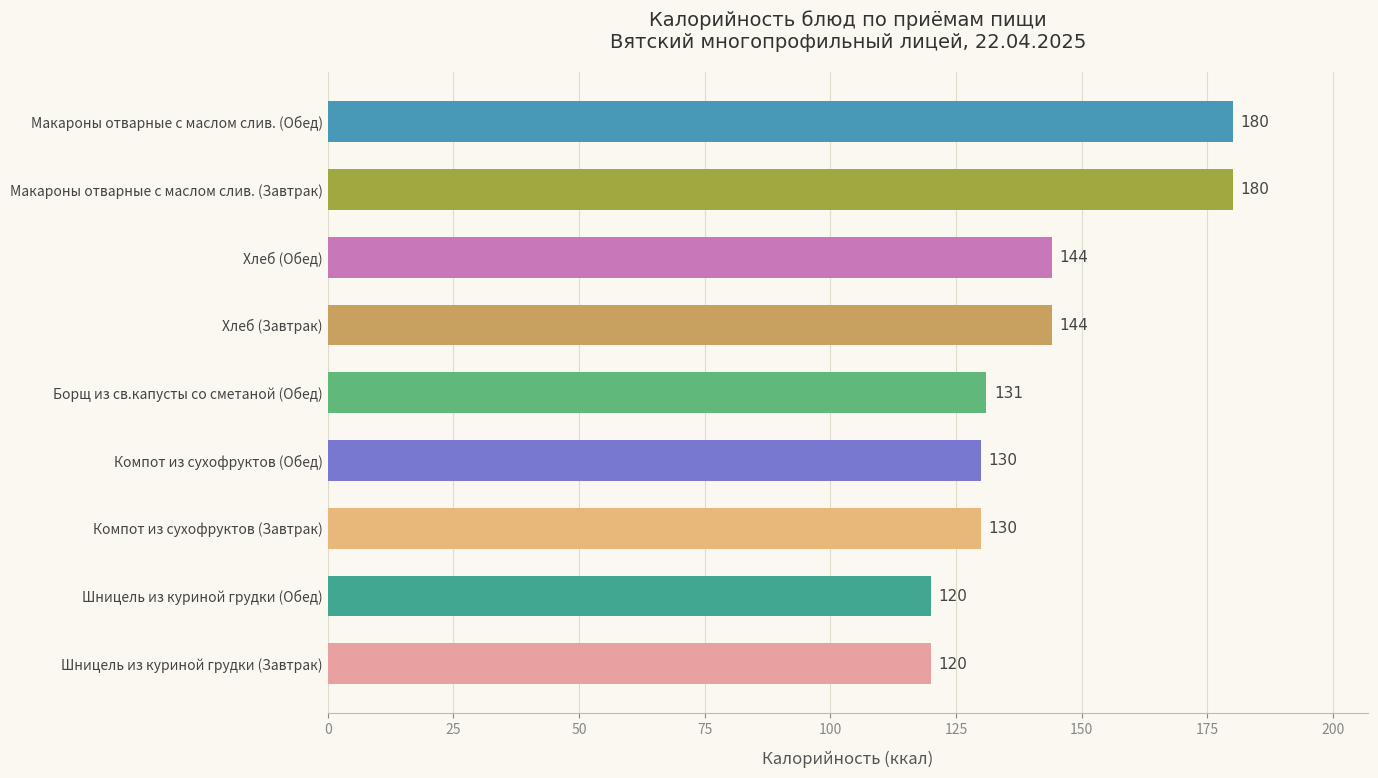

What is the value of the 6th bar from the top?

130